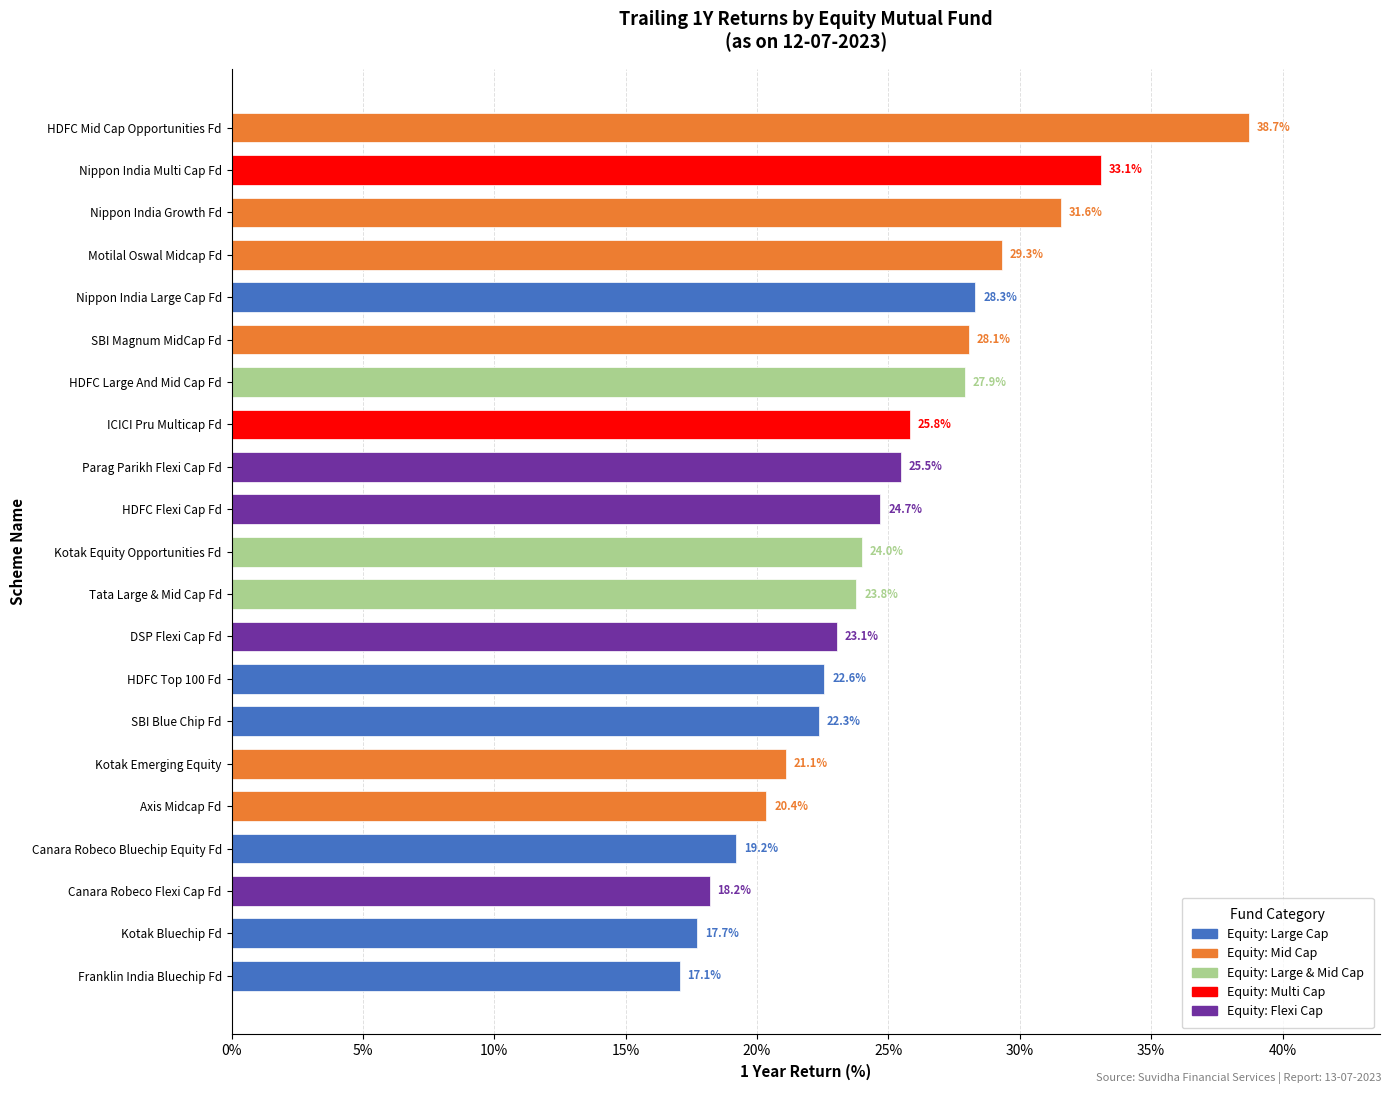

How many values are below 24?

10